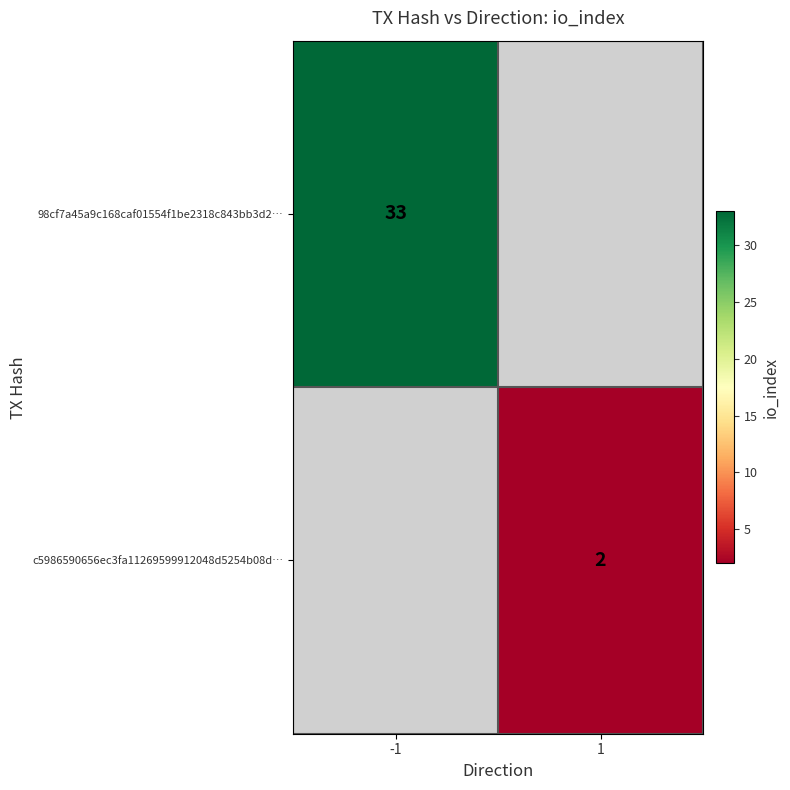

True or false: c5986590656ec3fa11269599912048d5254b08d… has a value of 1 at 1.

False